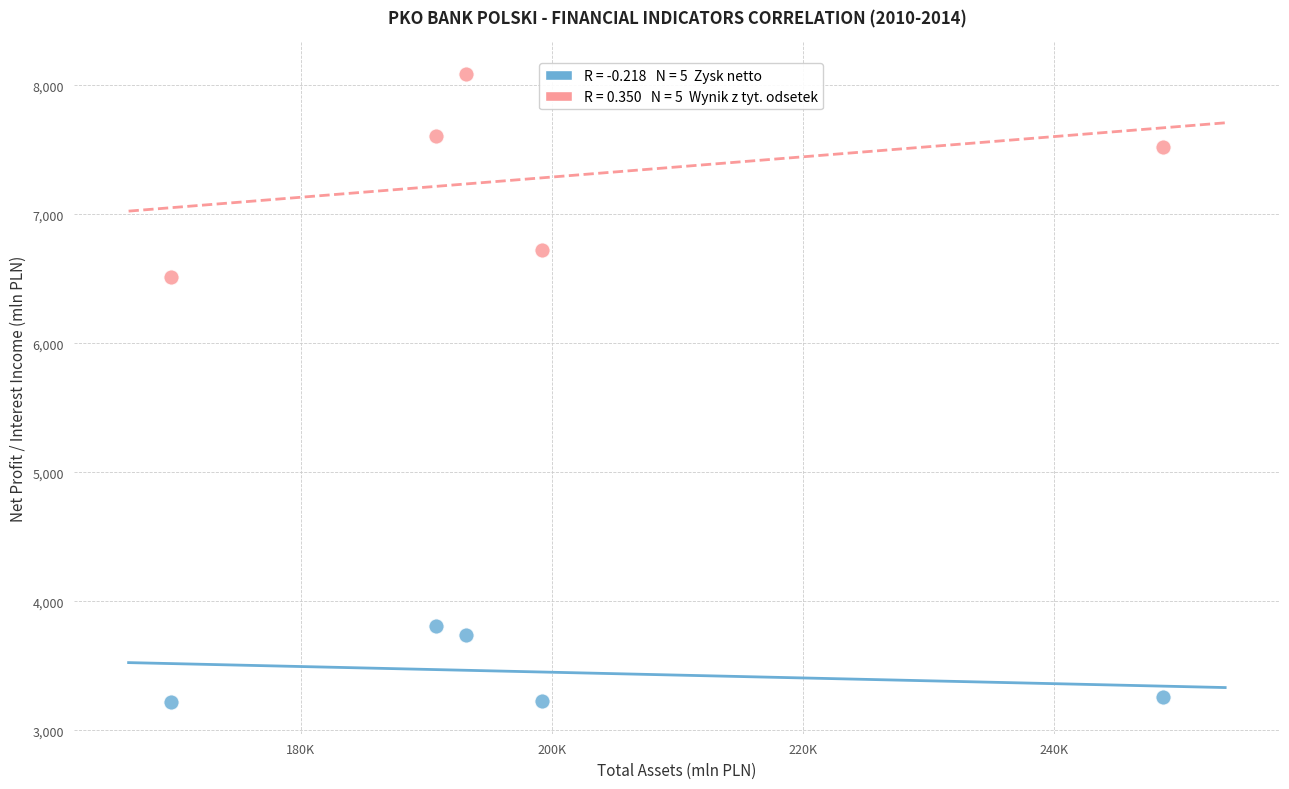

Across all series, what Y value is closest to 5653?

6516.2